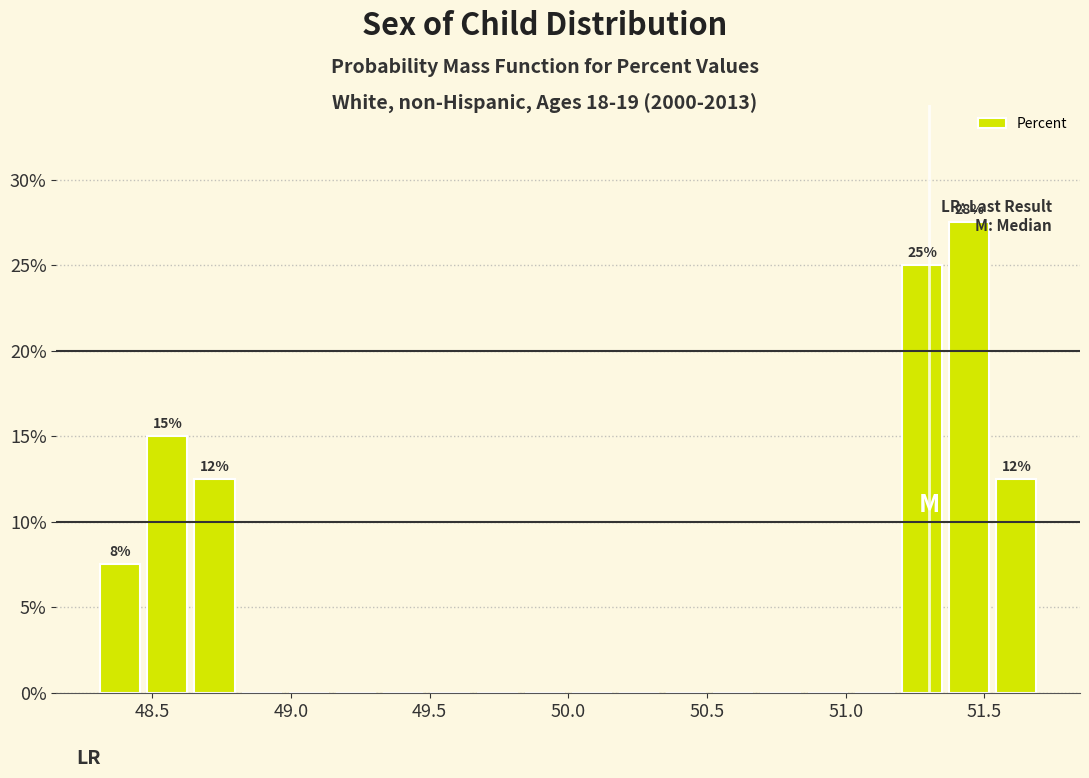

Around what value on the x-axis is the tallest bar? Give the approximate position of its centre, as read against the axis.

51.45